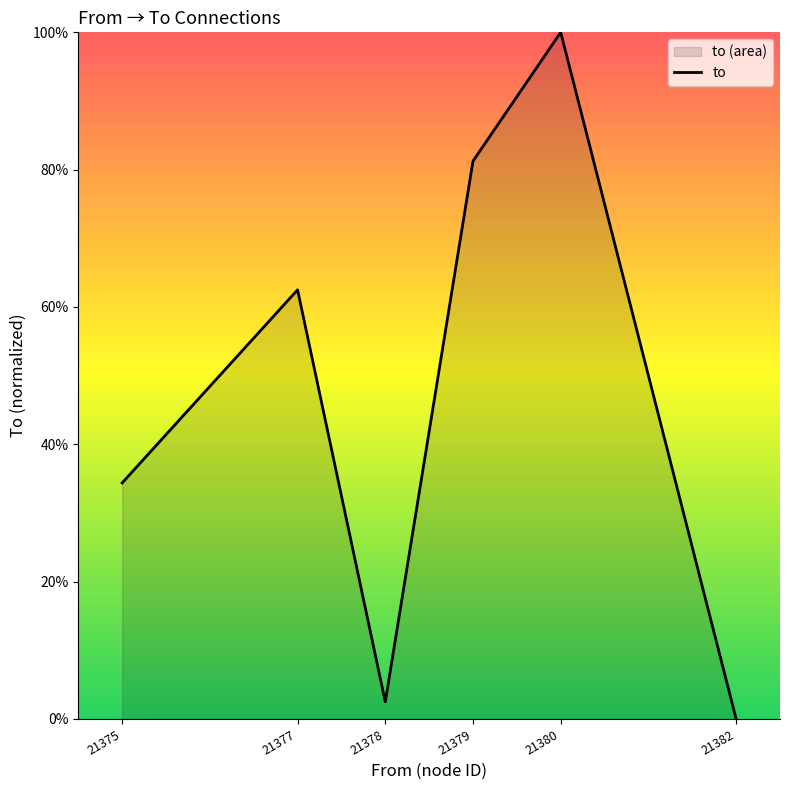

Does the chart have visible grid lines?

No